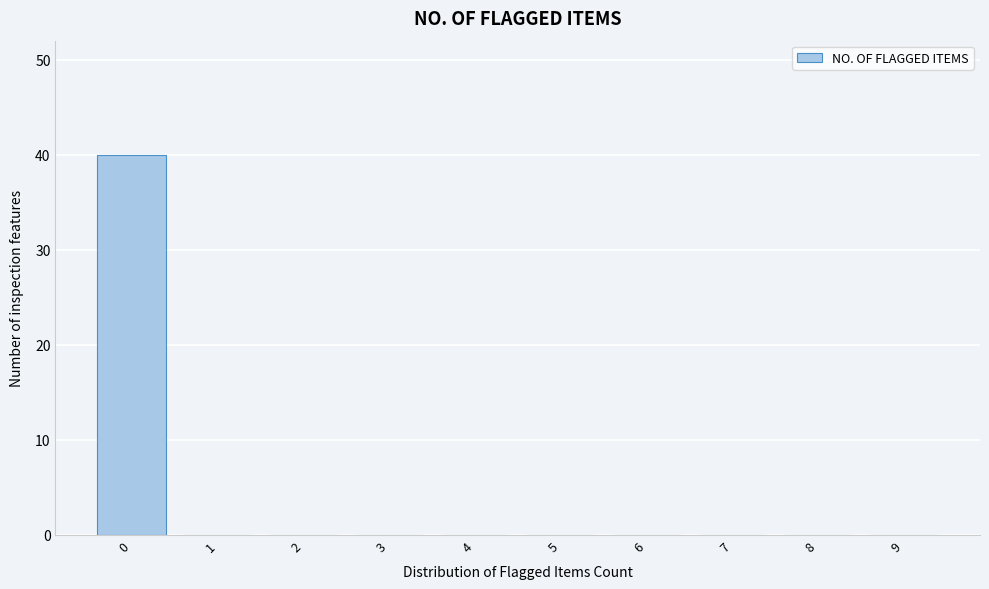

Reading left to right, what are all the values shown in this chart?

0=40	1=0	2=0	3=0	4=0	5=0	6=0	7=0	8=0	9=0